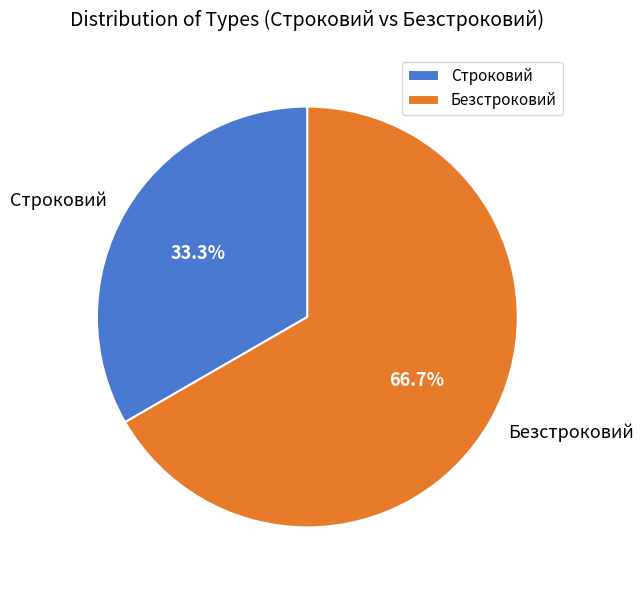

What is the ratio of the value at Строковий to the value at Безстроковий?

0.5